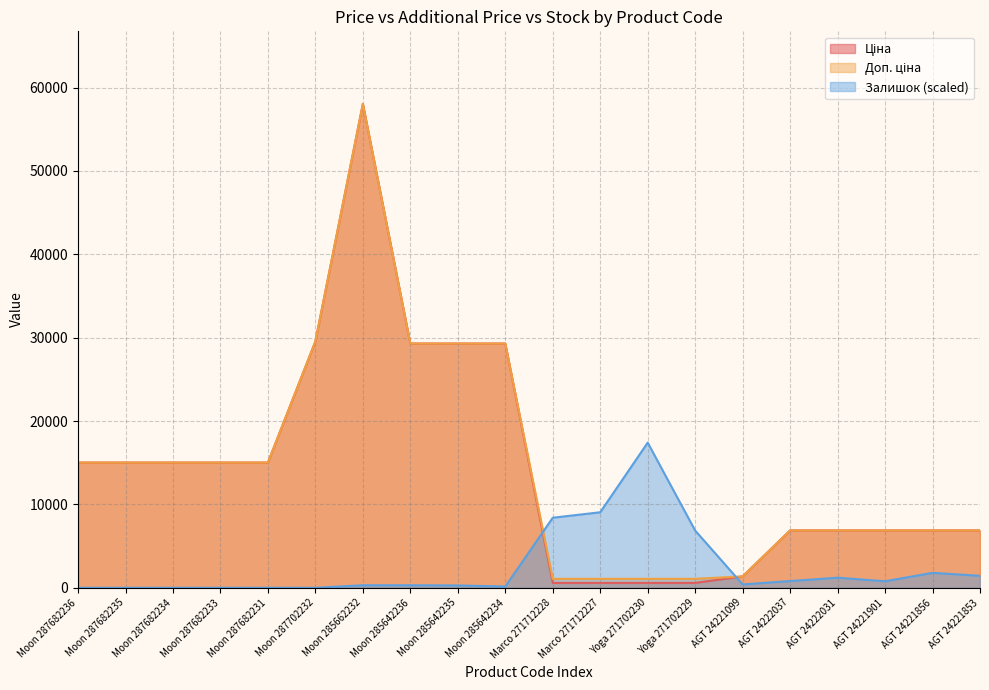

Where do Залишок and Ціна first cross each other?

Moon 285642234 and Marco 271712228